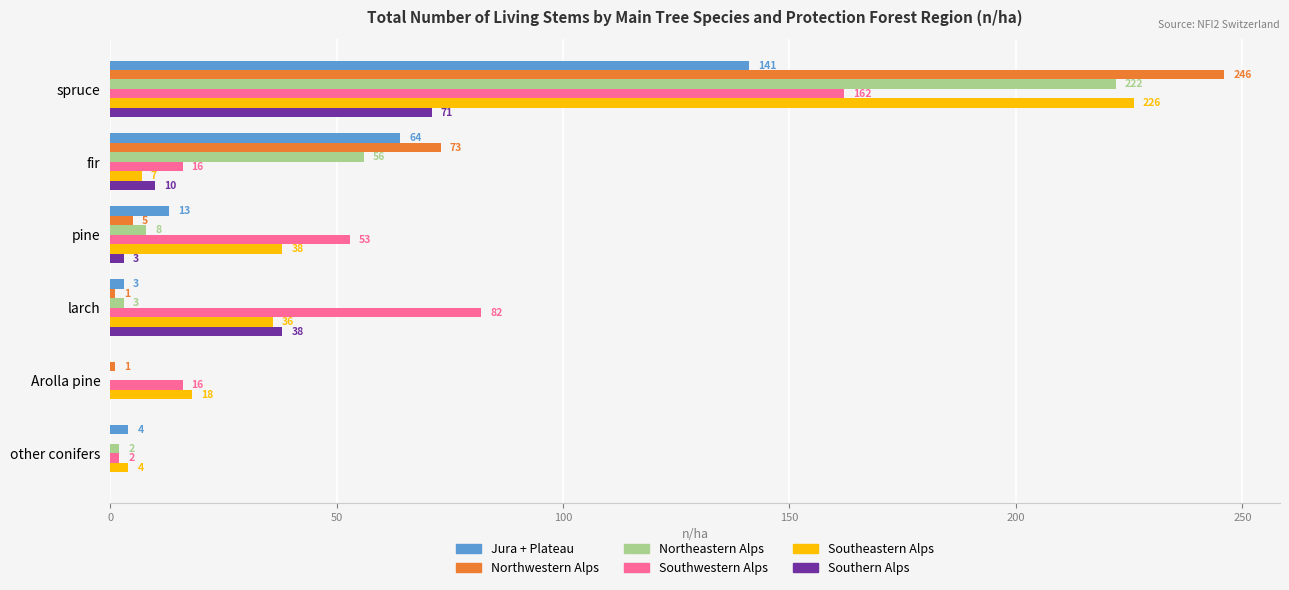

What is the maximum value shown in the chart?

246